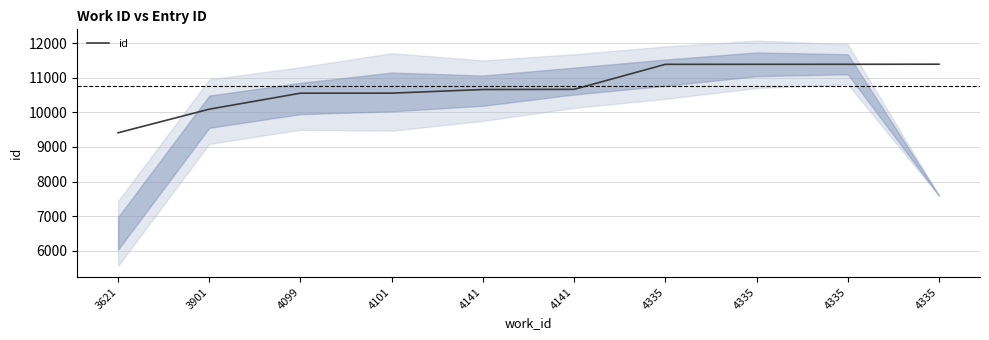

True or false: the data shows 19208 at 4335.

False